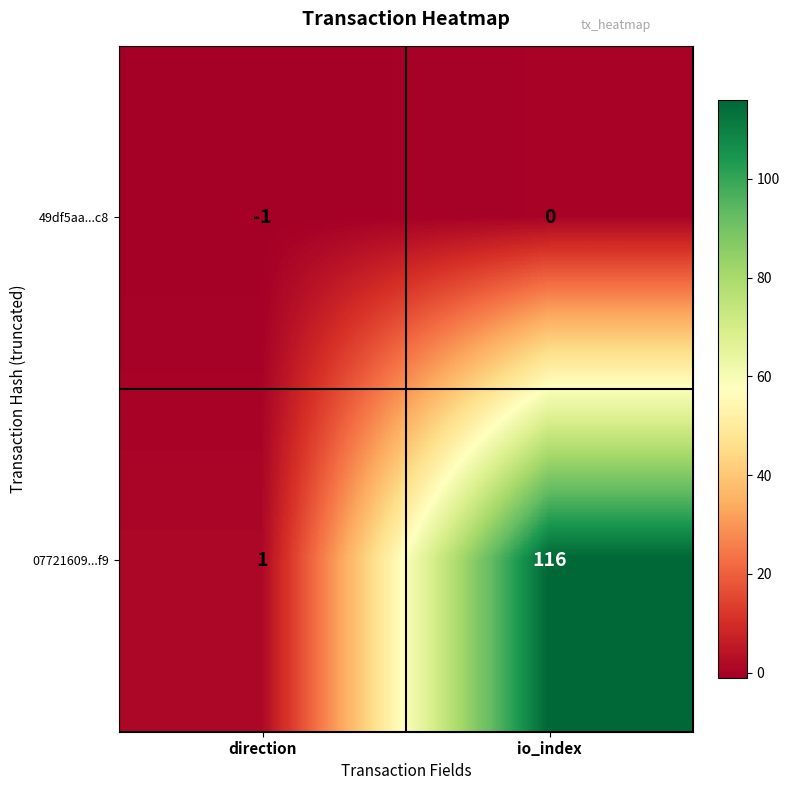

Which label corresponds to the smallest value in the chart?

direction